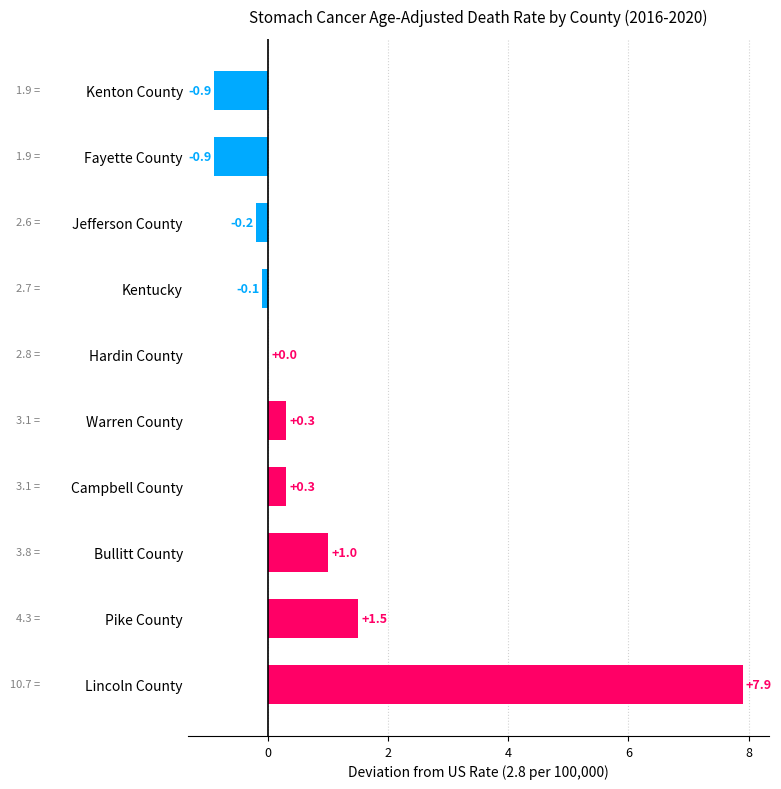

What is the greatest value displayed?

7.9